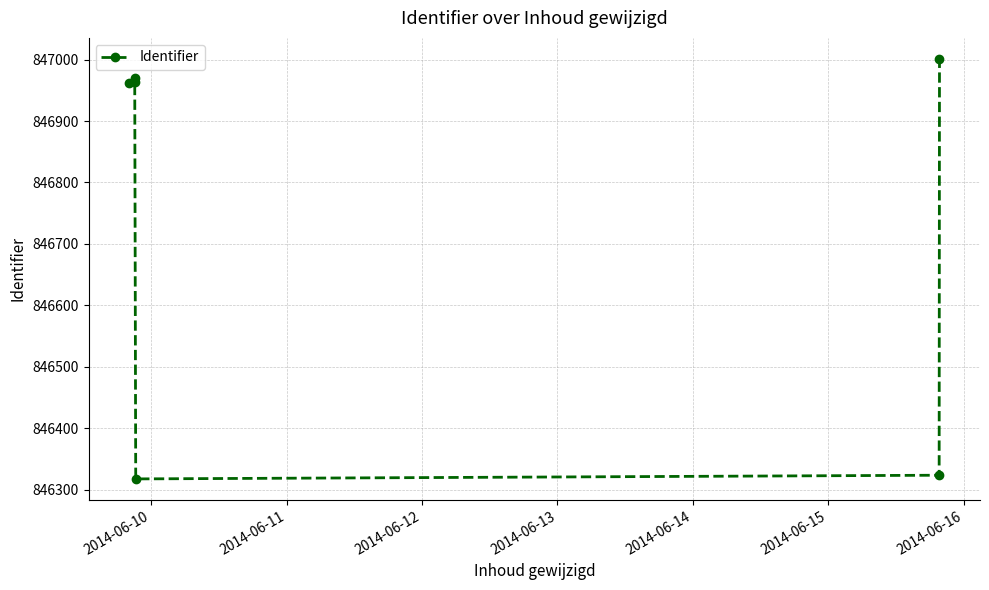

How many interior local peaks (higher than both neighbors) does the data have?

1